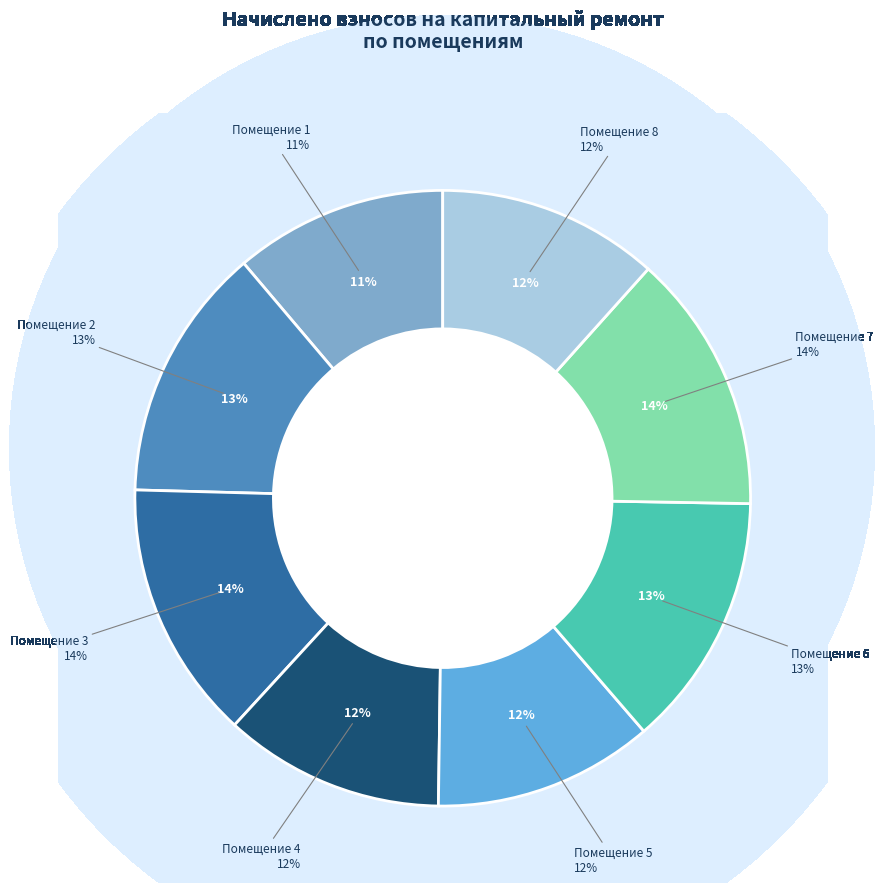

What portion of the pie excludes 5?

88.4%